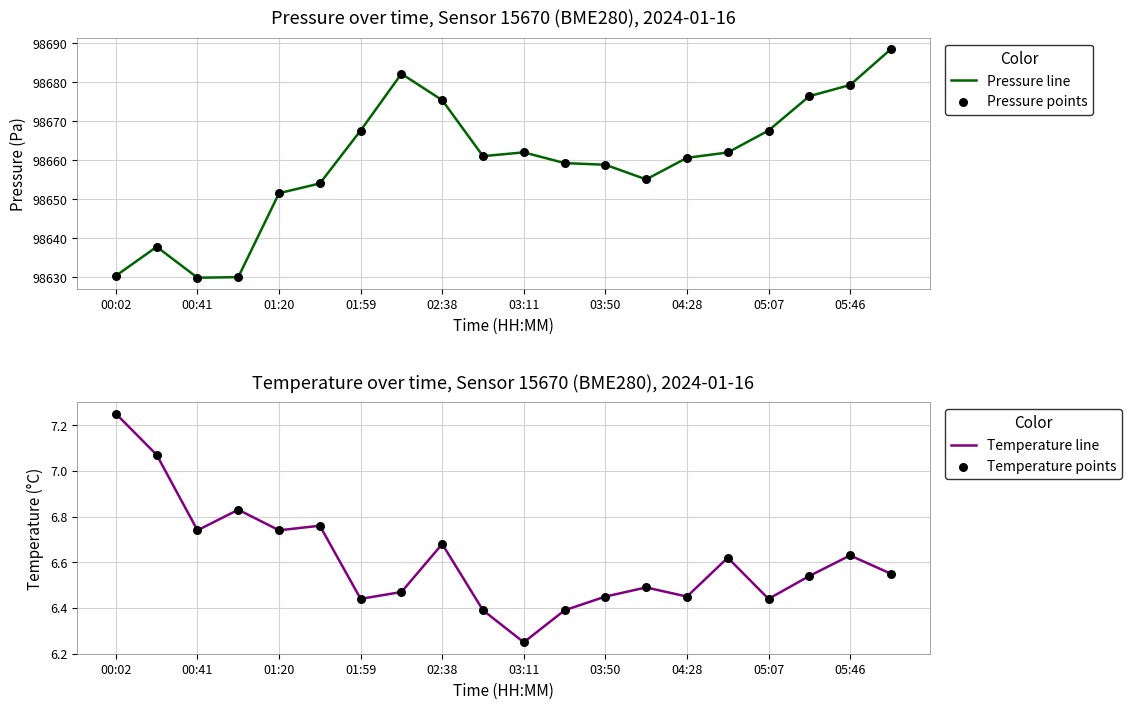

At which category is the sum across all series the highest?

19